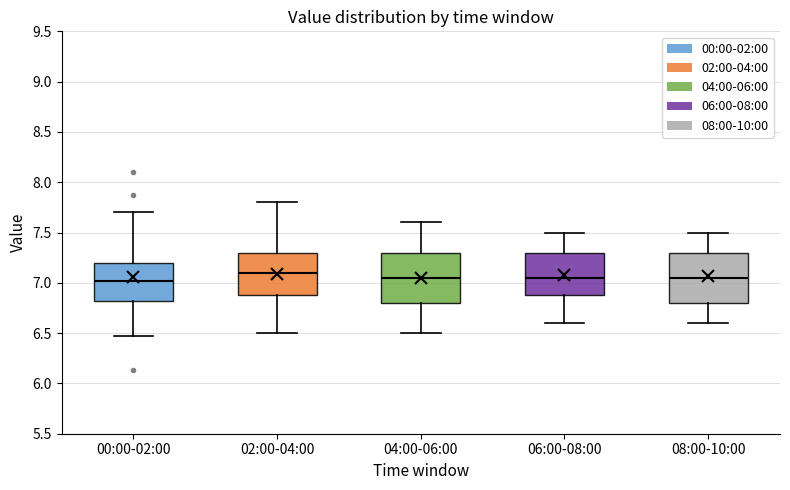

Reading left to right, read every box against the y-axis: the position of its median line, the range the box covers, and the ends of its whiskers. The values are not printed on the chart, so give them approximately, as read against the axis.

00:00-02:00: median 7.00, box 6.80 to 7.20, whiskers 6.45 to 7.70
02:00-04:00: median 7.10, box 6.90 to 7.30, whiskers 6.50 to 7.80
04:00-06:00: median 7.05, box 6.80 to 7.30, whiskers 6.50 to 7.60
06:00-08:00: median 7.05, box 6.90 to 7.30, whiskers 6.60 to 7.50
08:00-10:00: median 7.05, box 6.80 to 7.30, whiskers 6.60 to 7.50